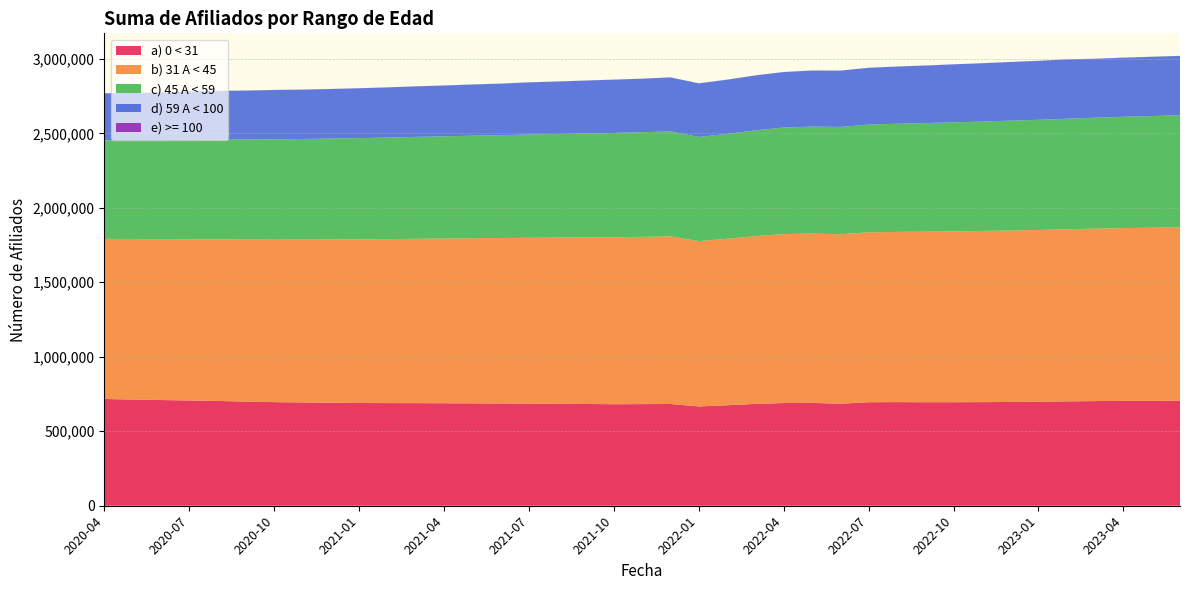

Does the chart have visible grid lines?

Yes